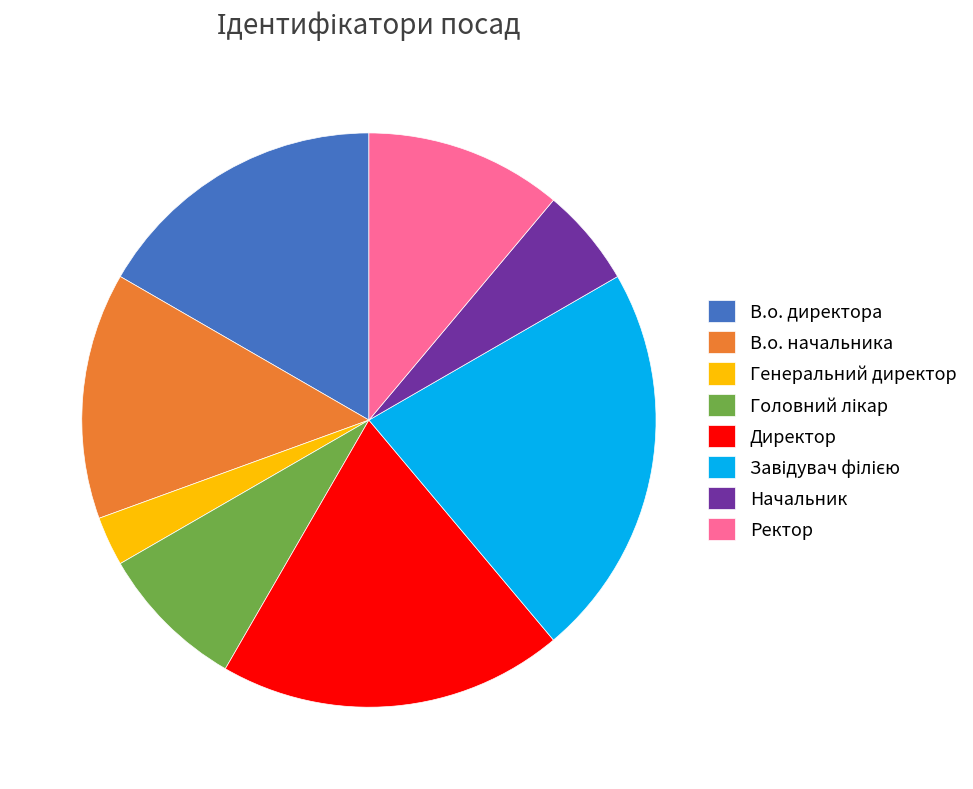

Combined, do В.о. директора and Генеральний директор account for over 50%?

No